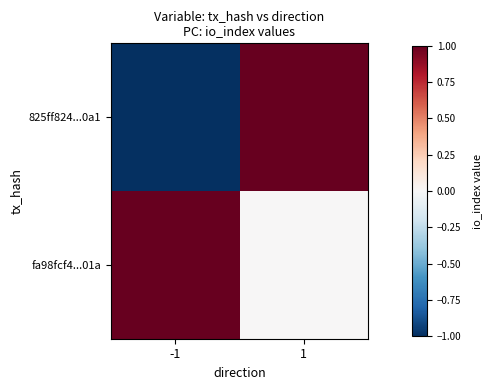

Between 1 and -1, which is larger?

1